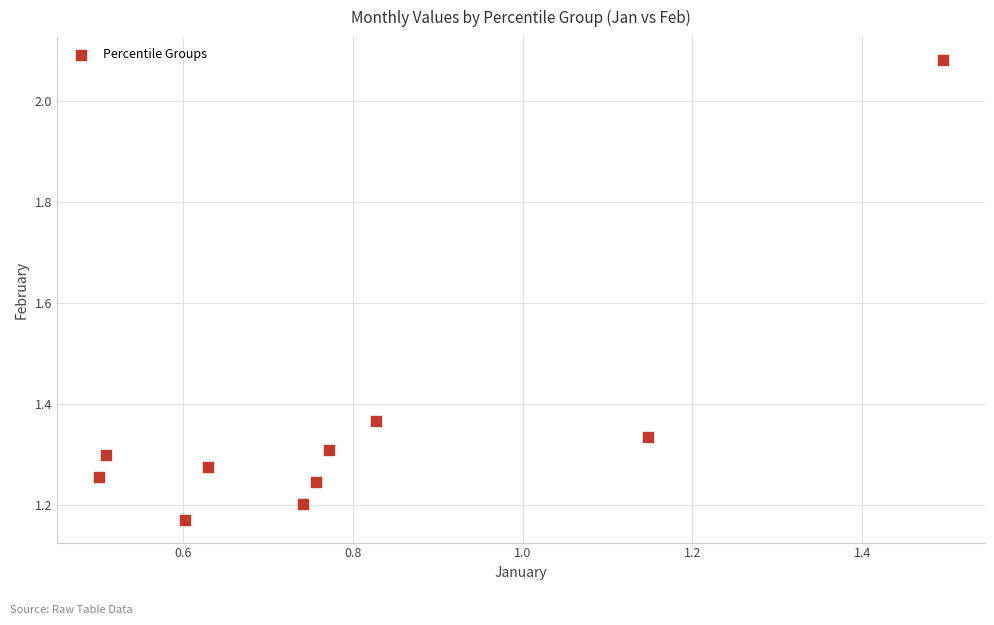

What is the range of Y values (max minus min)?

0.9